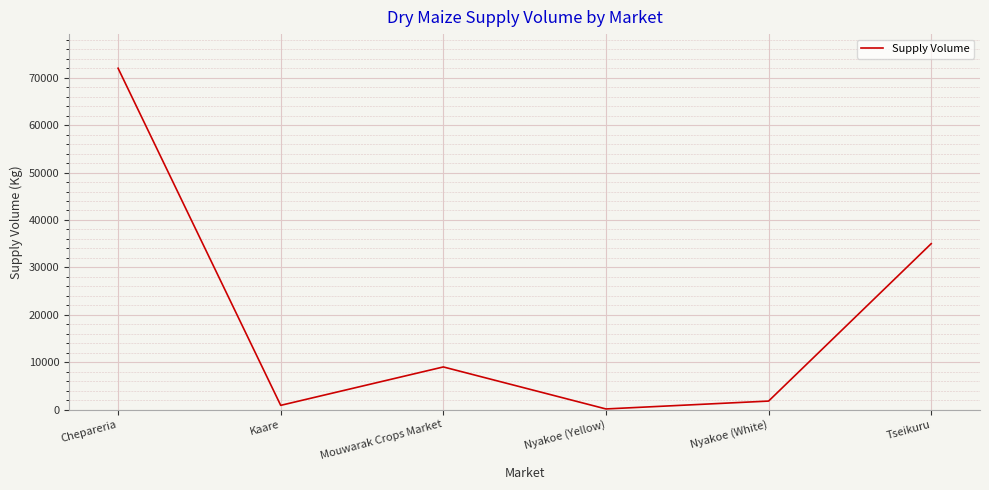

Rank the categories by value from lowest to highest.

Nyakoe (Yellow), Kaare, Nyakoe (White), Mouwarak Crops Market, Tseikuru, Chepareria